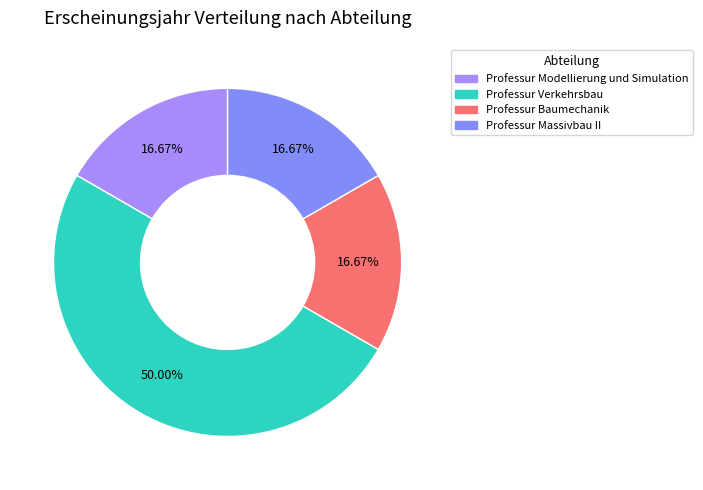

What is the largest slice in the pie chart?

Professur Verkehrsbau